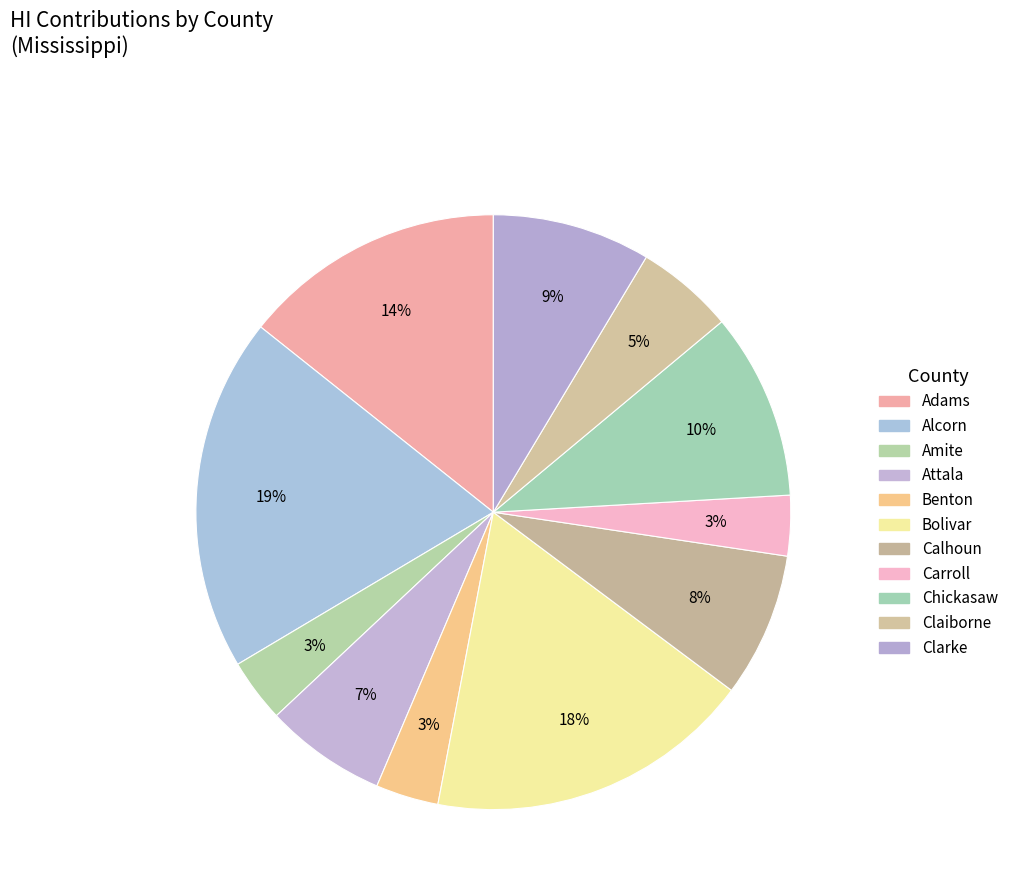

What is the largest slice in the pie chart?

Alcorn